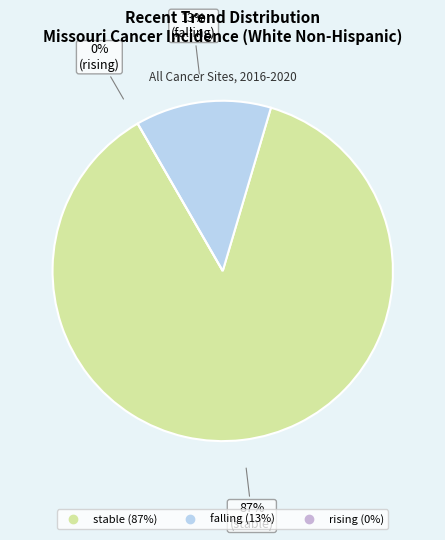

Which slice is the smallest?

rising